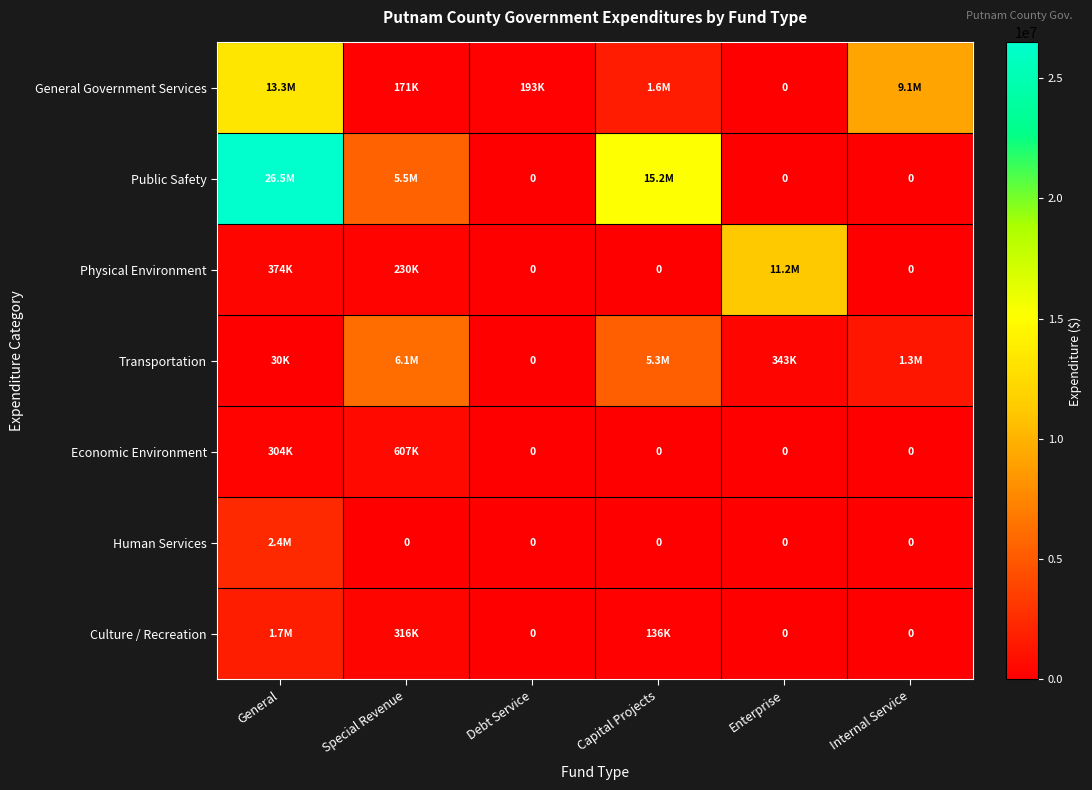

Is the value of General Government Services at Debt Service greater than the value of Economic Environment at Enterprise?

Yes